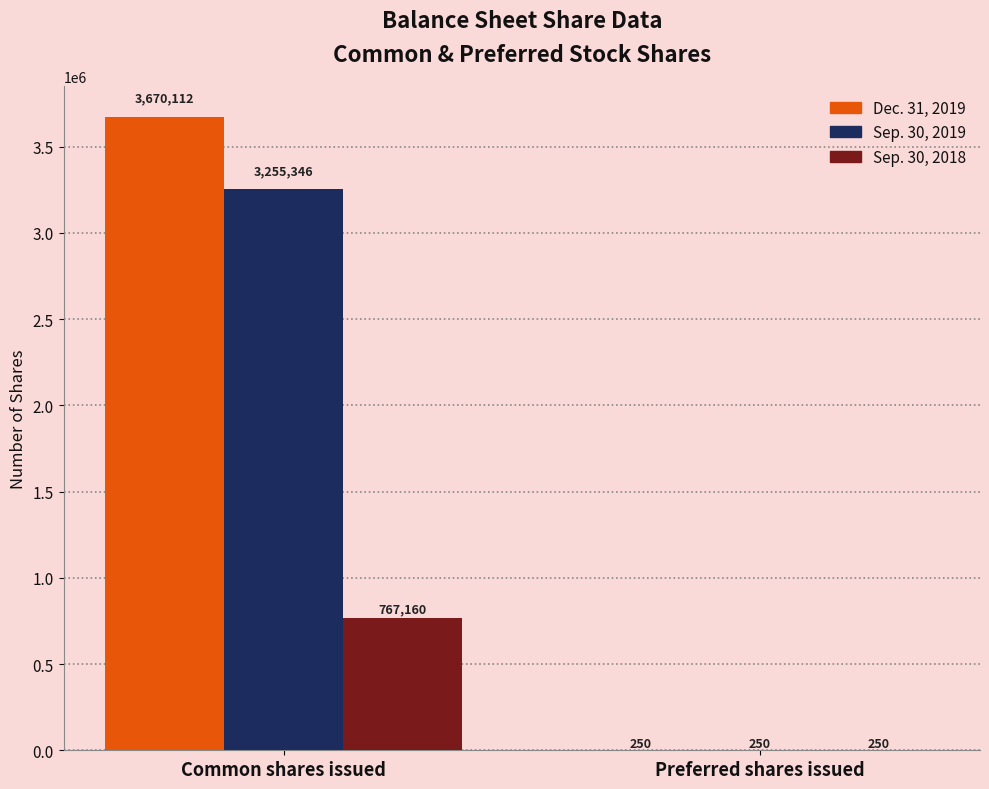

Between Common shares issued and Preferred shares issued, which series saw the biggest shift?

Dec. 31, 2019